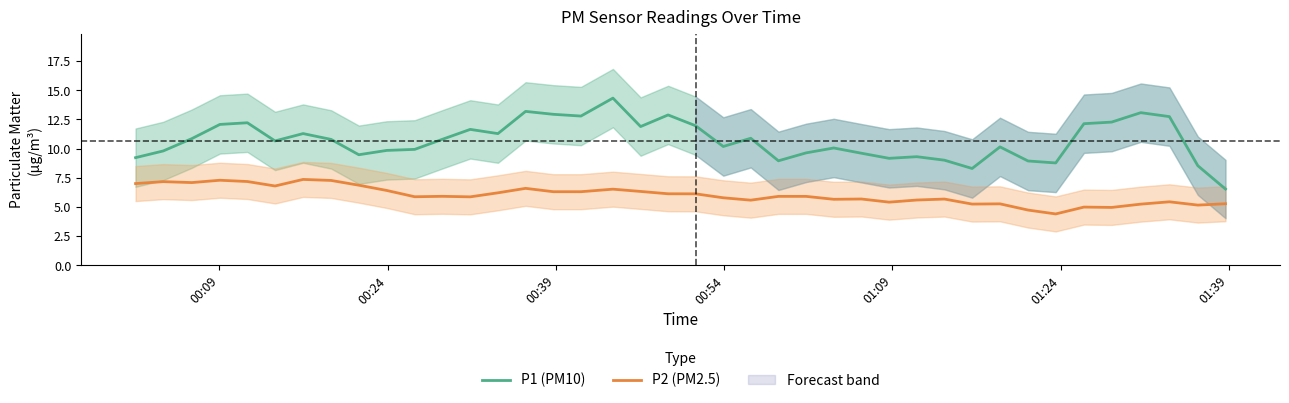

True or false: P2 (PM2.5) and P1 (PM10) intersect in this chart.

False